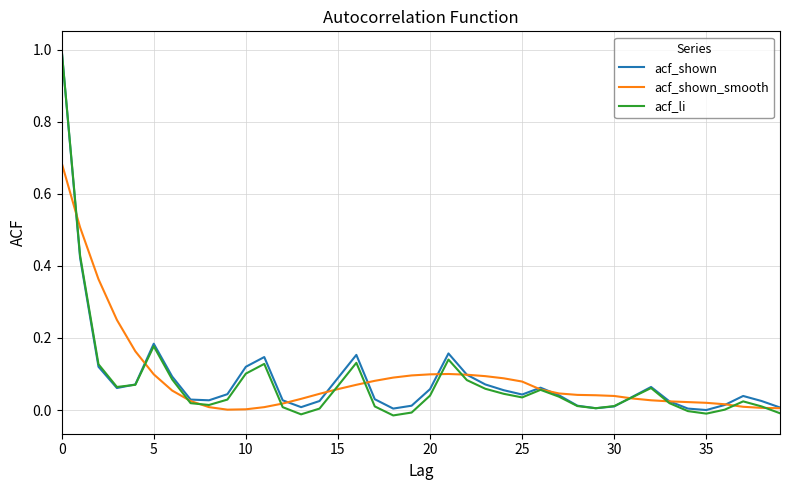

Which series has the largest range (max minus min)?

acf_li